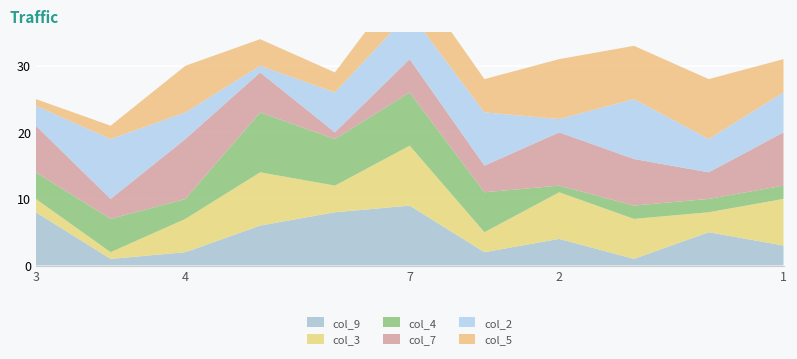

Reading left to right, extract all data points from this chart.

col_9: 8	1	2	6	8	9	2	4	1	5	3
col_3: 2	1	5	8	4	9	3	7	6	3	7
col_4: 4	5	3	9	7	8	6	1	2	2	2
col_7: 7	3	9	6	1	5	4	8	7	4	8
col_2: 3	9	4	1	6	7	8	2	9	5	6
col_5: 1	2	7	4	3	6	5	9	8	9	5